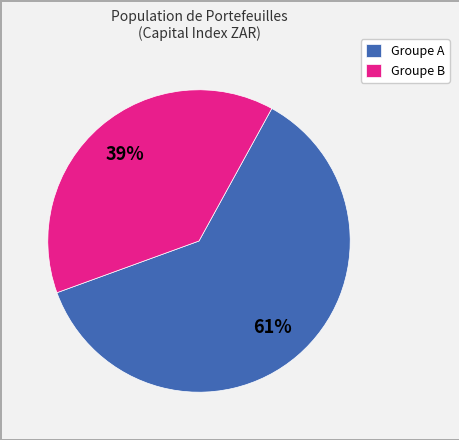

The Groupe B slice represents 39% of the pie. True or false?

True